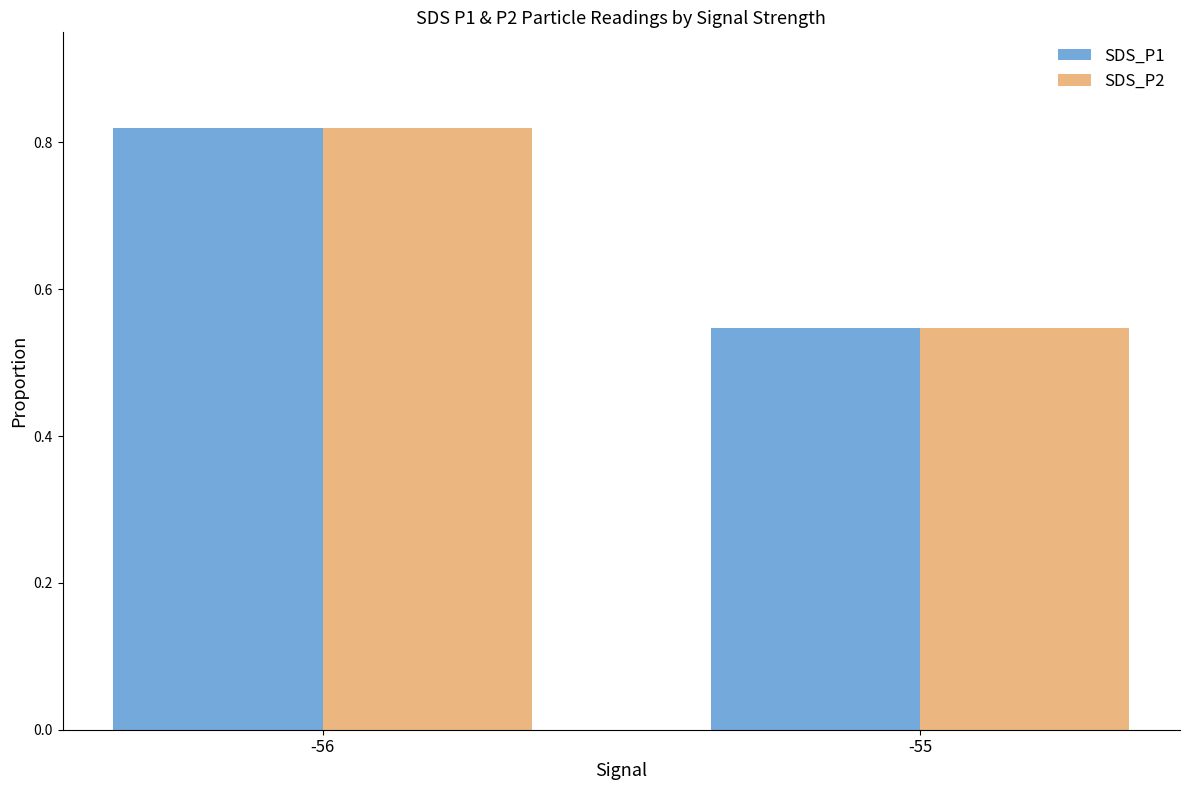

What is the sum of the SDS_P1 values at -56 and -55?

1.4